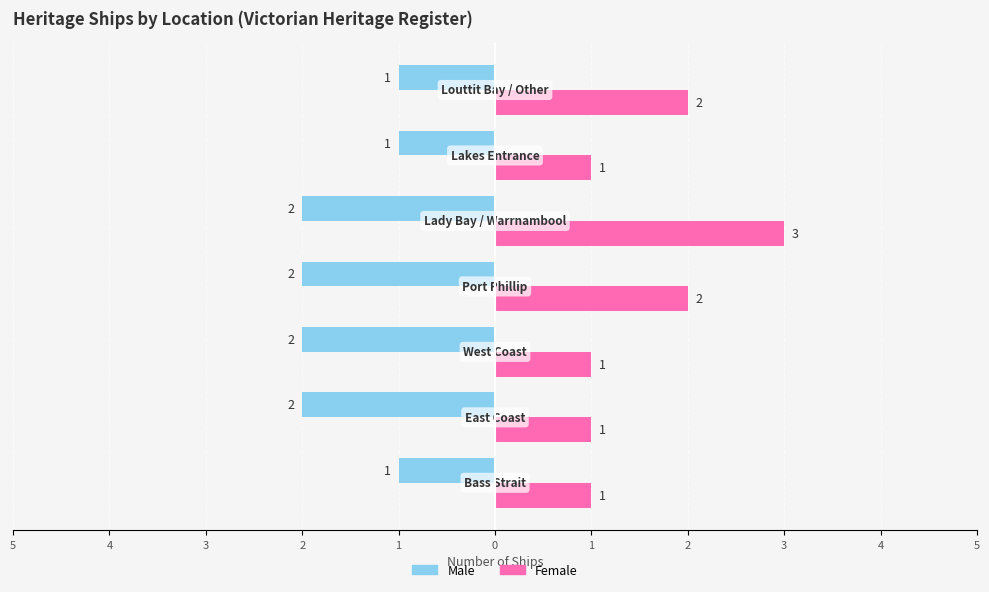

What are all the series names shown in the legend?

Male, Female